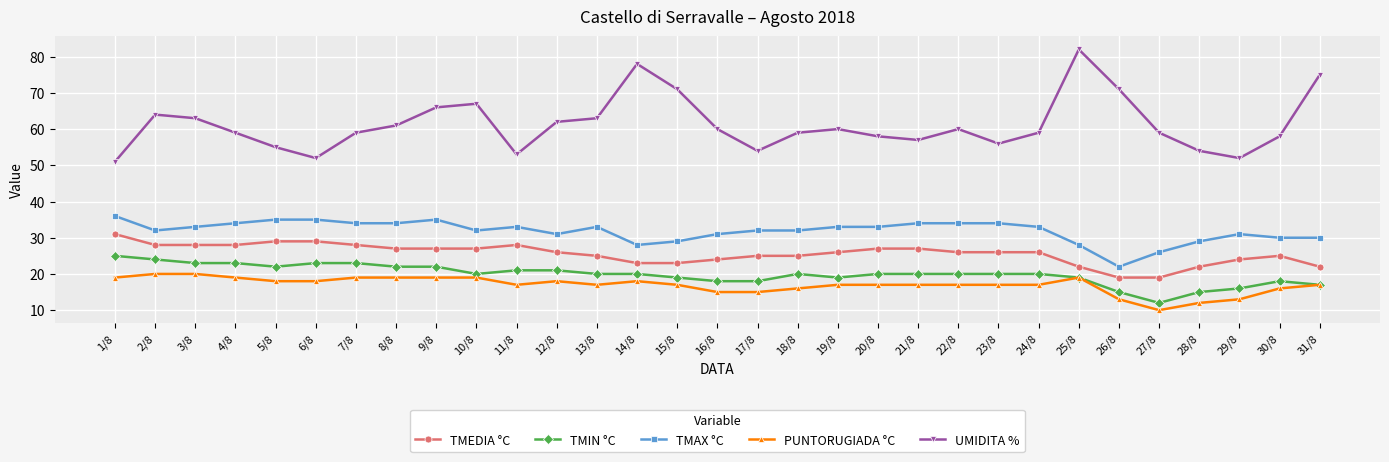

True or false: UMIDITA % has a value of 80 at 8/8.

False